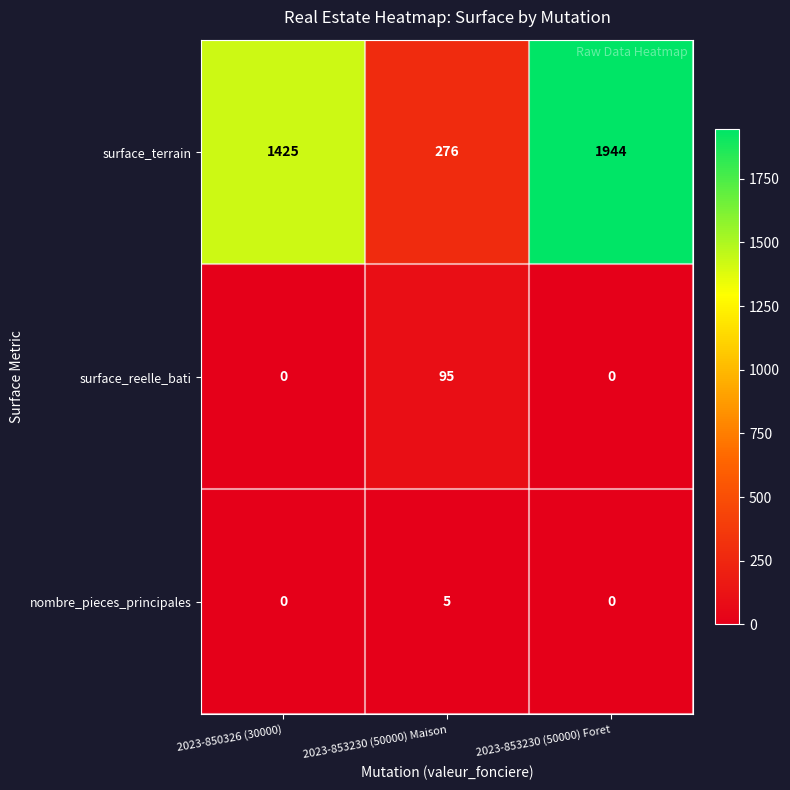

At which label does surface_reelle_bati reach its peak?

2023-853230 (50000) Maison